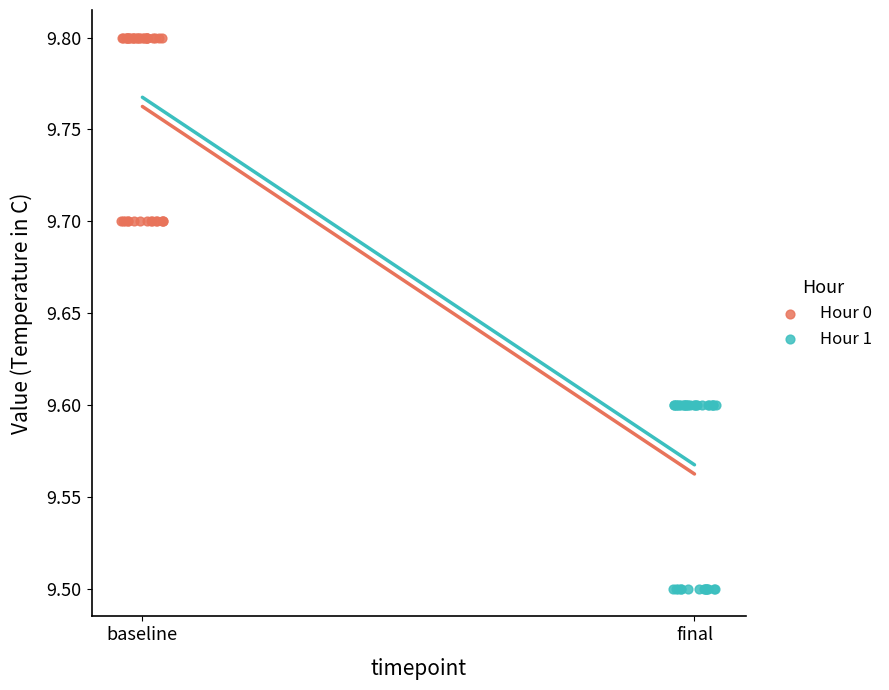

Which series reaches the minimum Y coordinate?

Hour 1